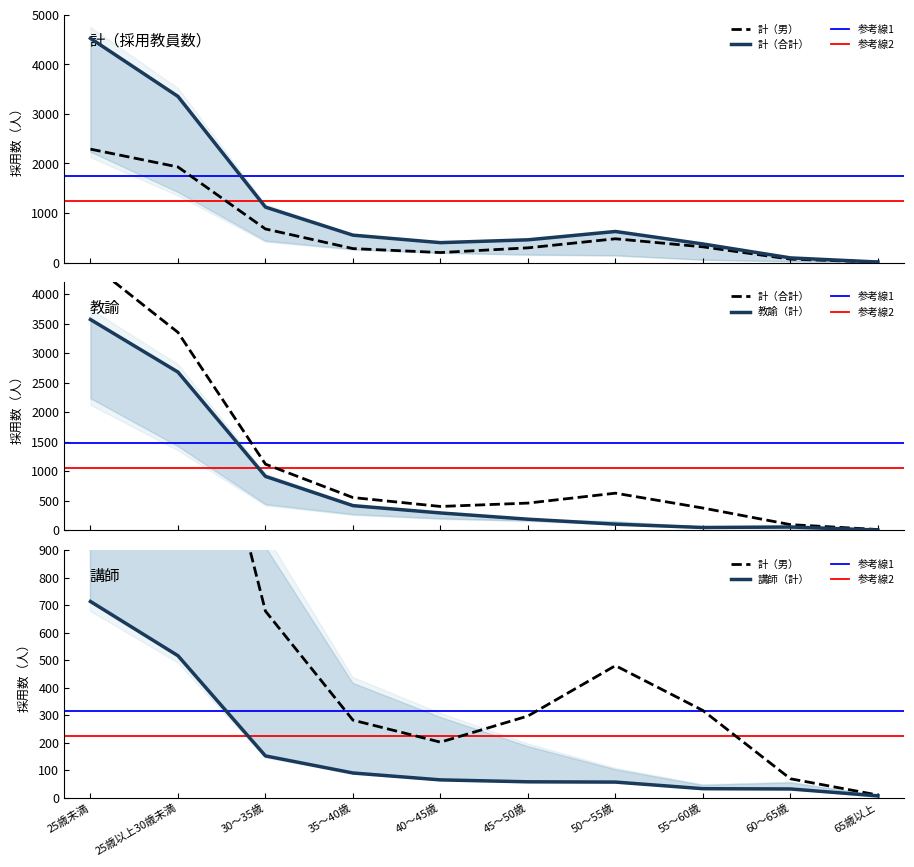

What is the sum of the 計（合計） values at 25歳以上30歳未満 and 55～60歳?

3728